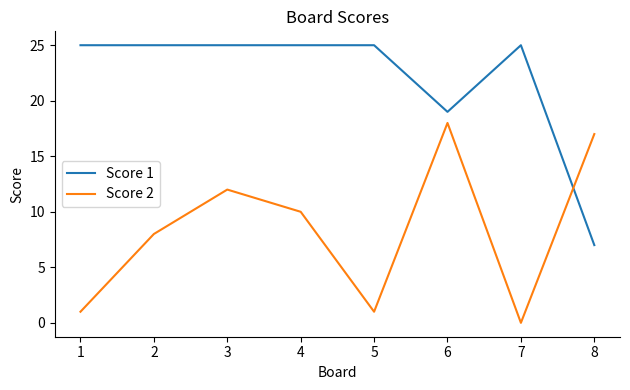

What is the highest value of the Score 2 series?

18